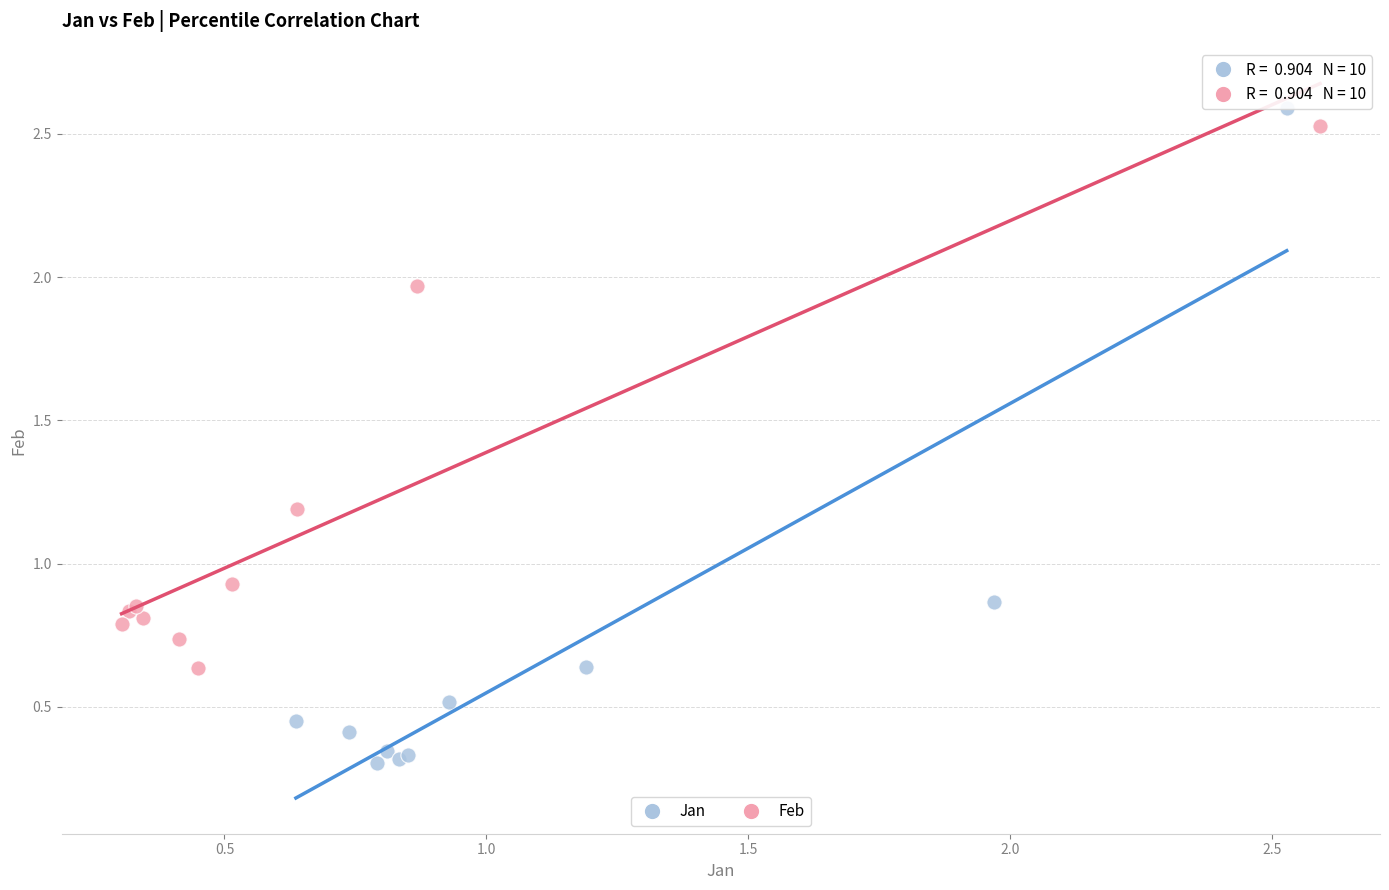

Which series contains the lowest Y value?

Jan